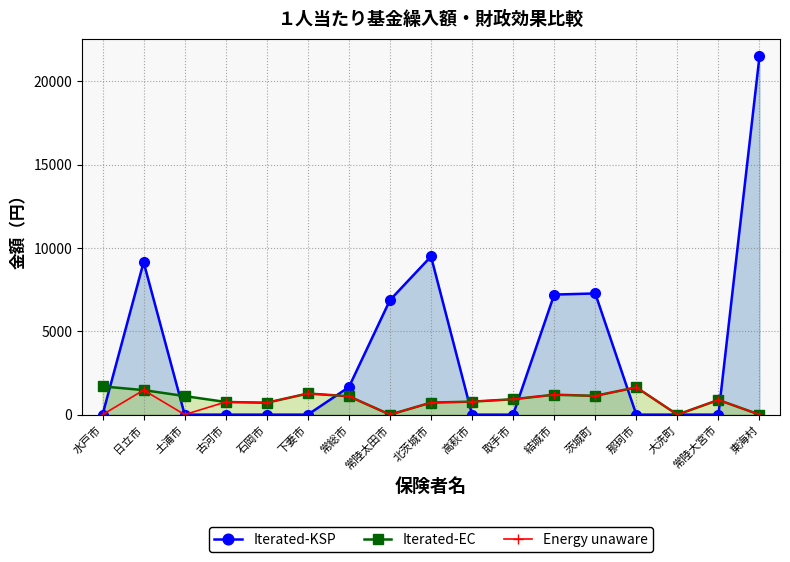

True or false: Iterated-KSP and Iterated-EC cross at least once.

True